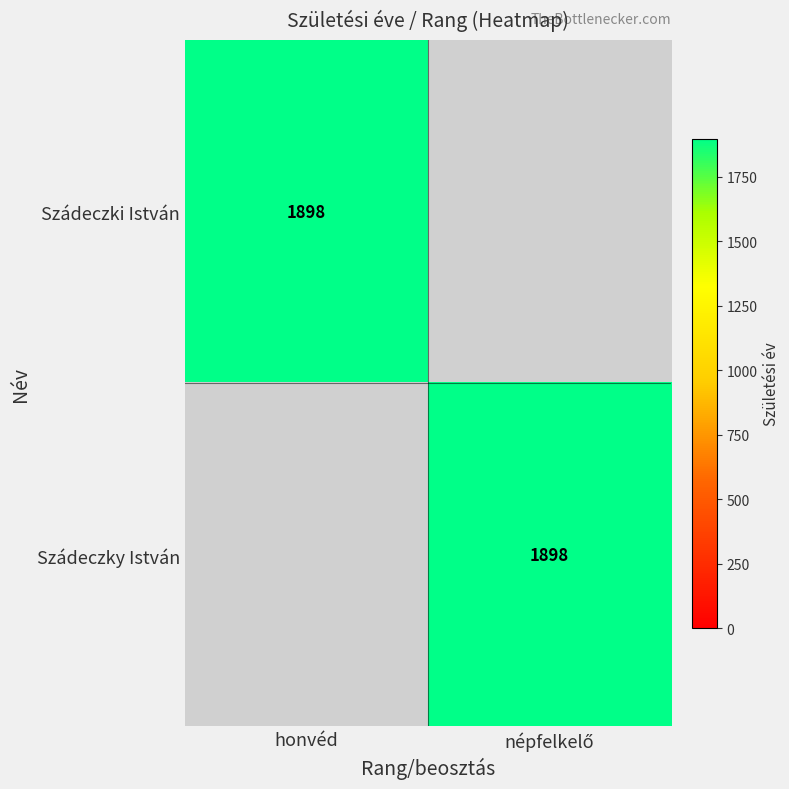

How many series are shown in this chart?

2